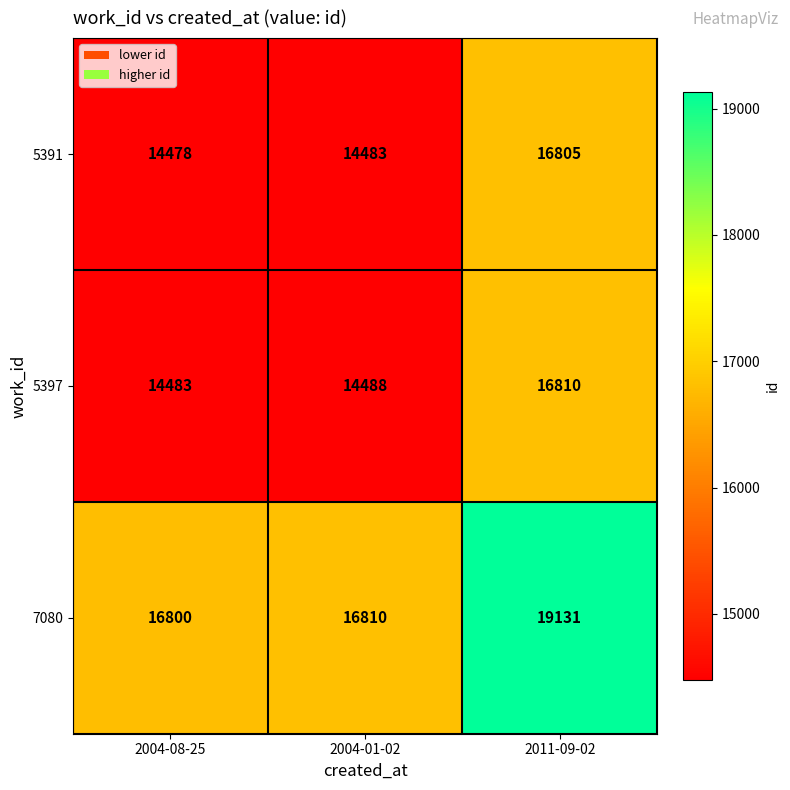

What is the spread (max minus min) of values at 2011-09-02?

2326